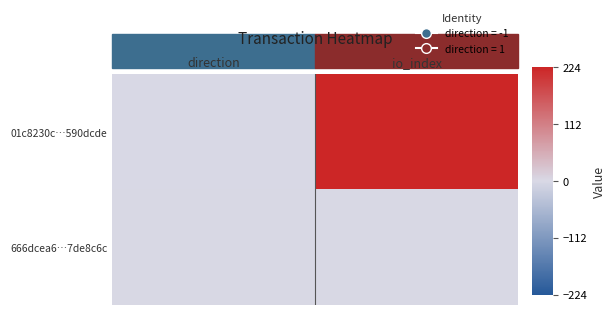

Rank the series by their maximum value, from highest to lowest.

01c8230c…590dcde, 666dcea6…7de8c6c